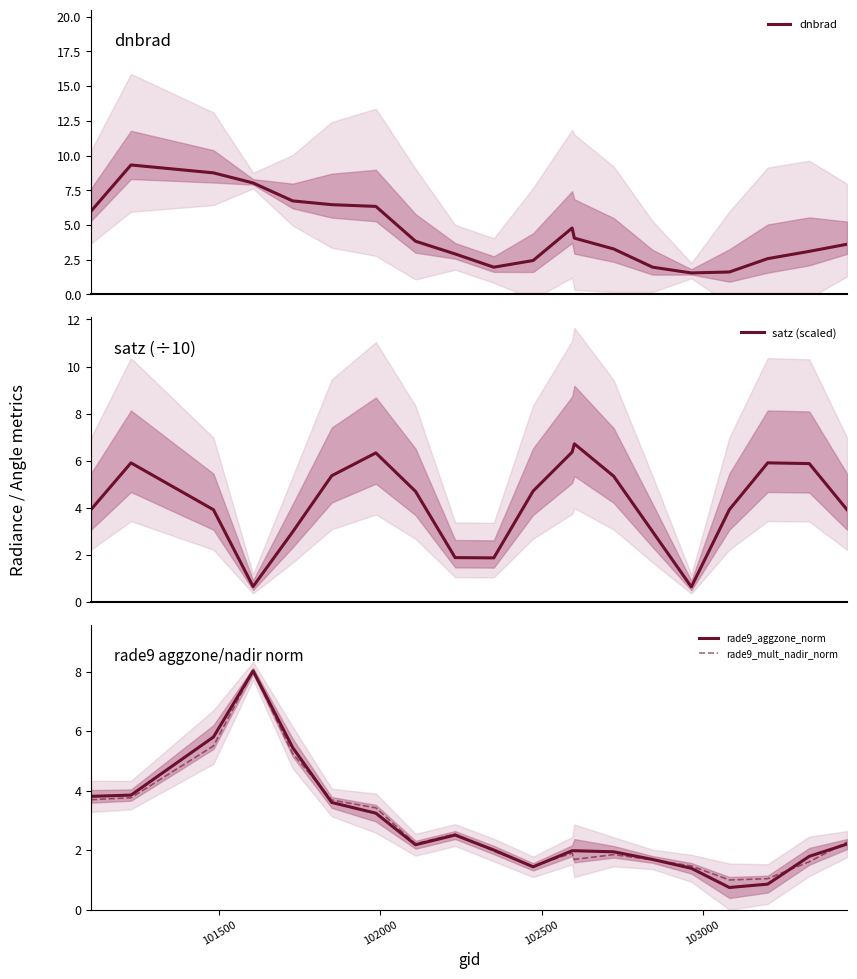

What is the maximum value for rade9_mult_nadir_norm?

8.0